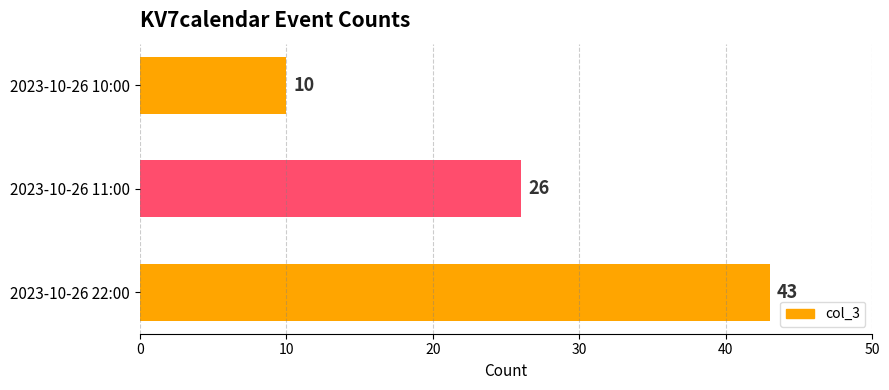

What is the sum of all values?

79